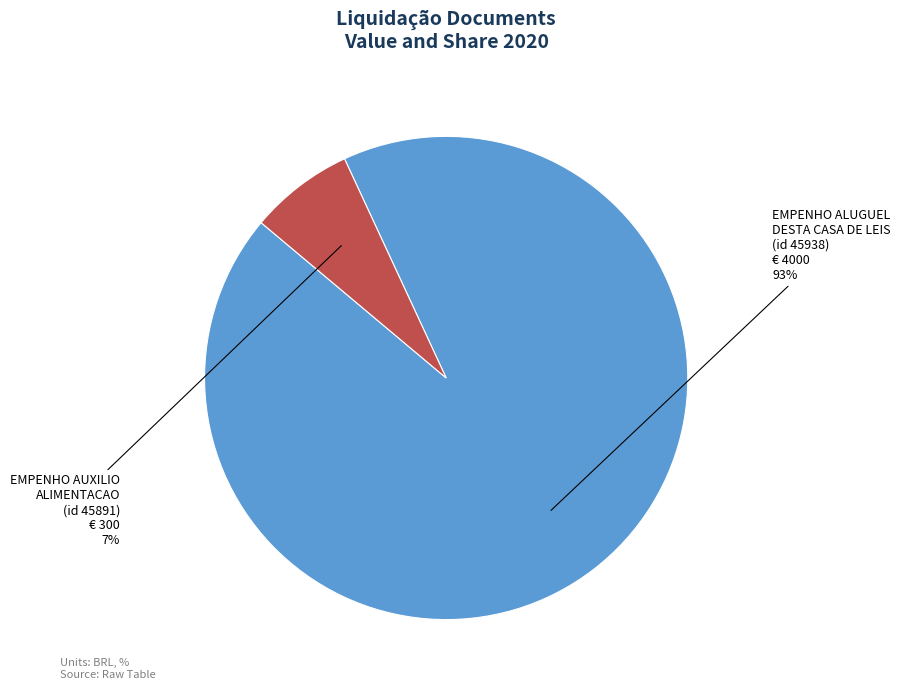

To the nearest percent, what is the average slice percentage?

50%